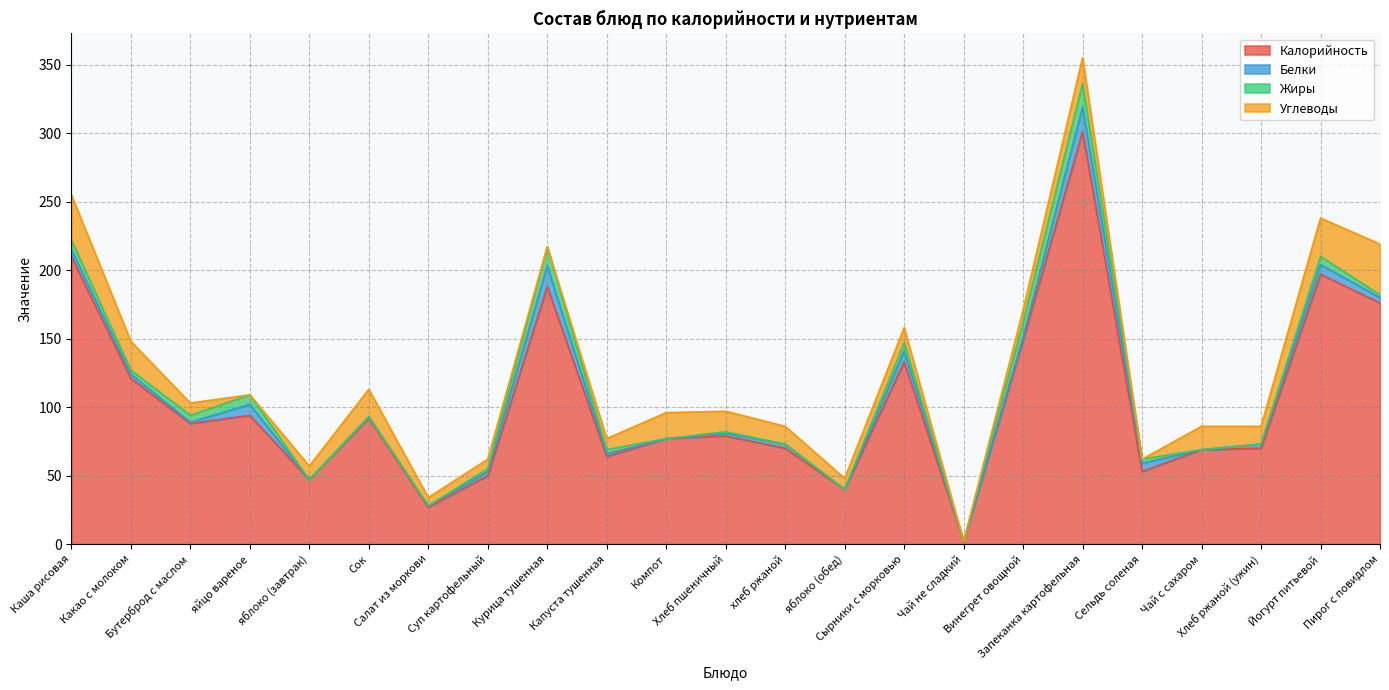

Does the chart have visible grid lines?

Yes